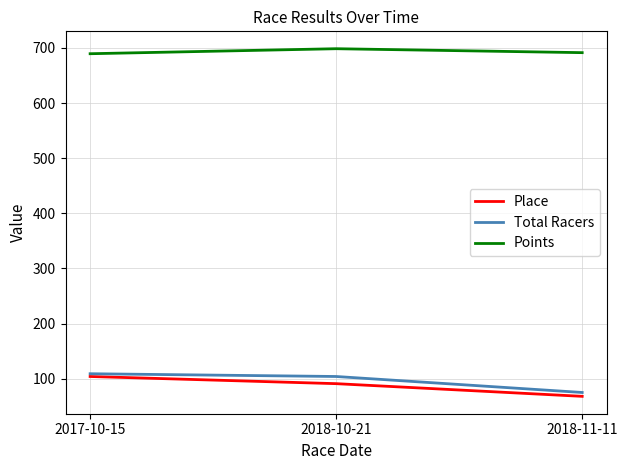

Is this an area chart (filled region under the line)?

No